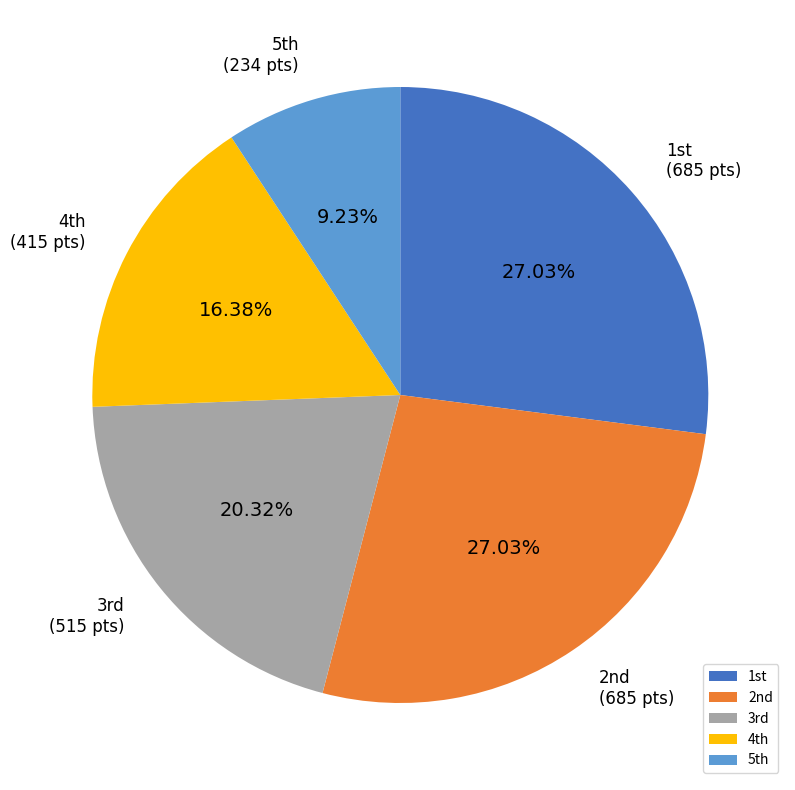

Is there a majority slice in this chart?

No